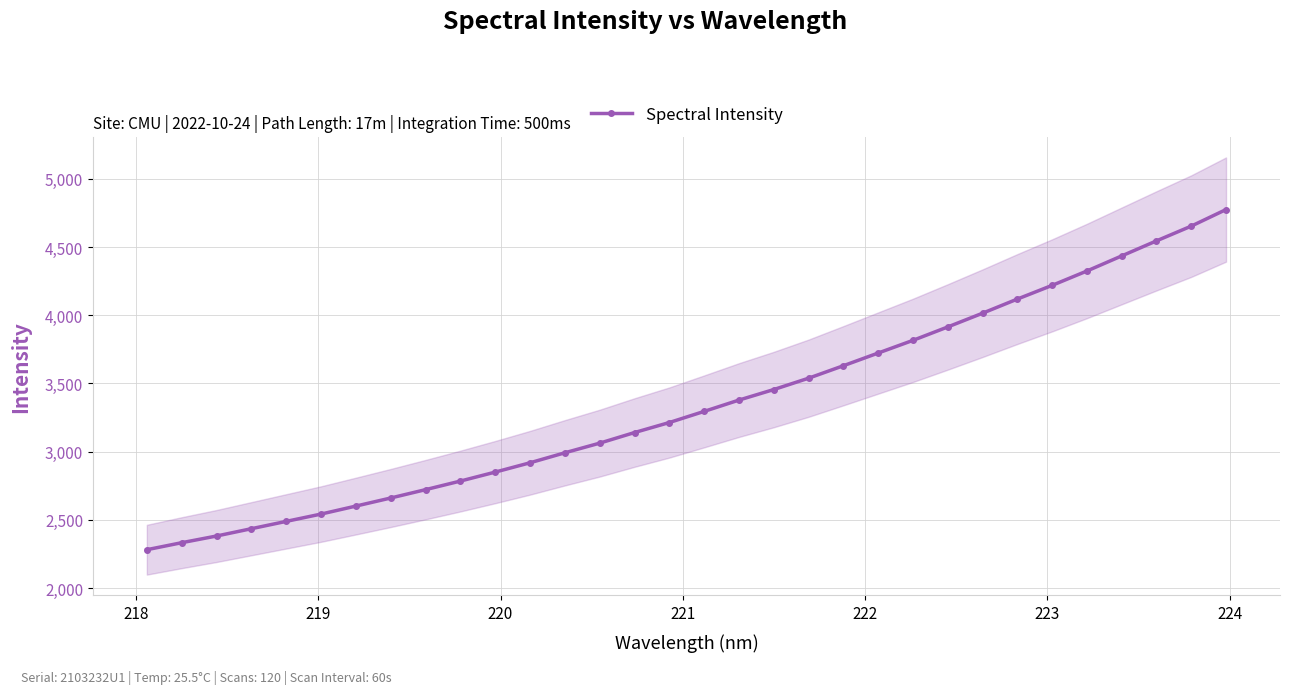

Count the number of values greater than 3295.

16